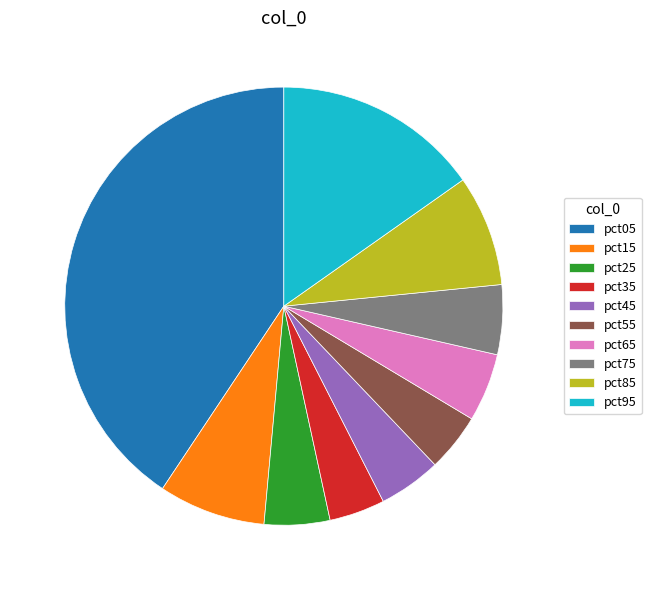

Does pct25 account for over 50% of the chart?

No